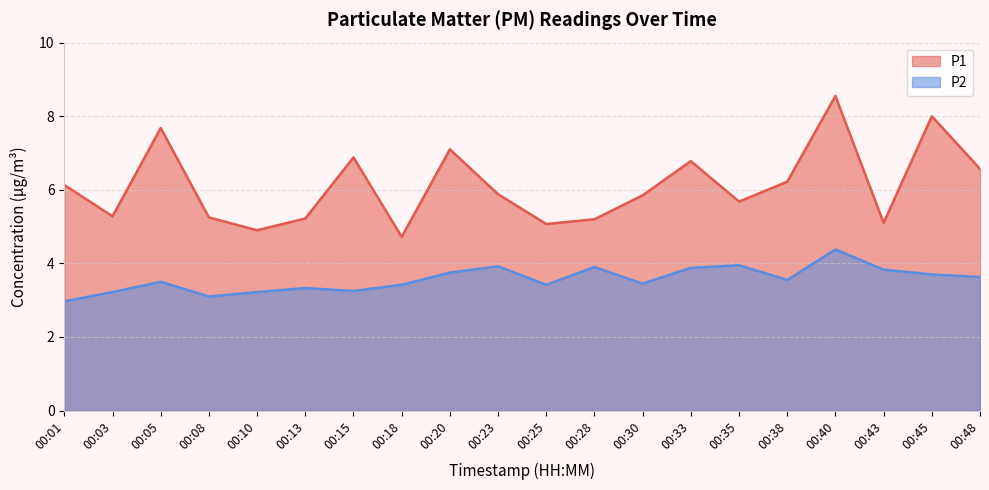

What is the value of the P2 point at the 12th from the left?

3.9